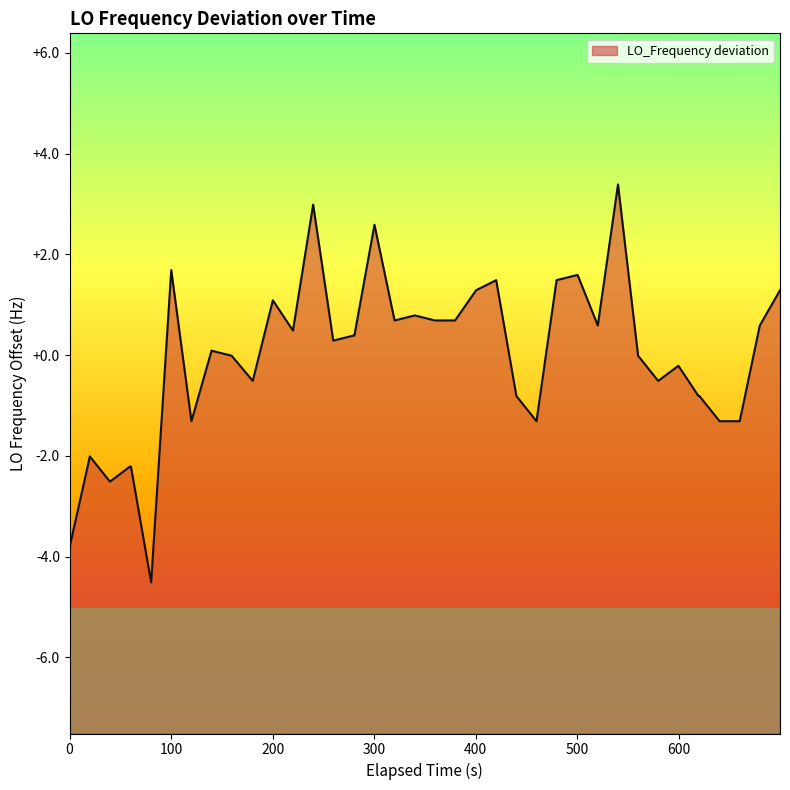

What is the difference between the maximum and minimum values?

7.9